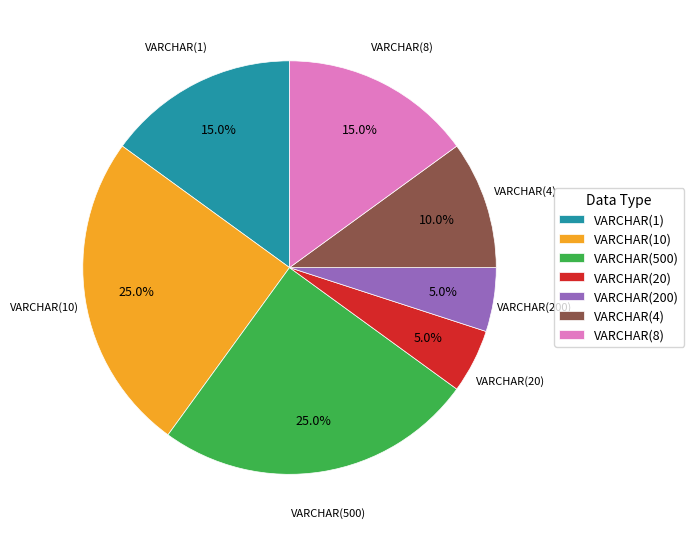

To the nearest percent, what portion does VARCHAR(1) represent?

15%